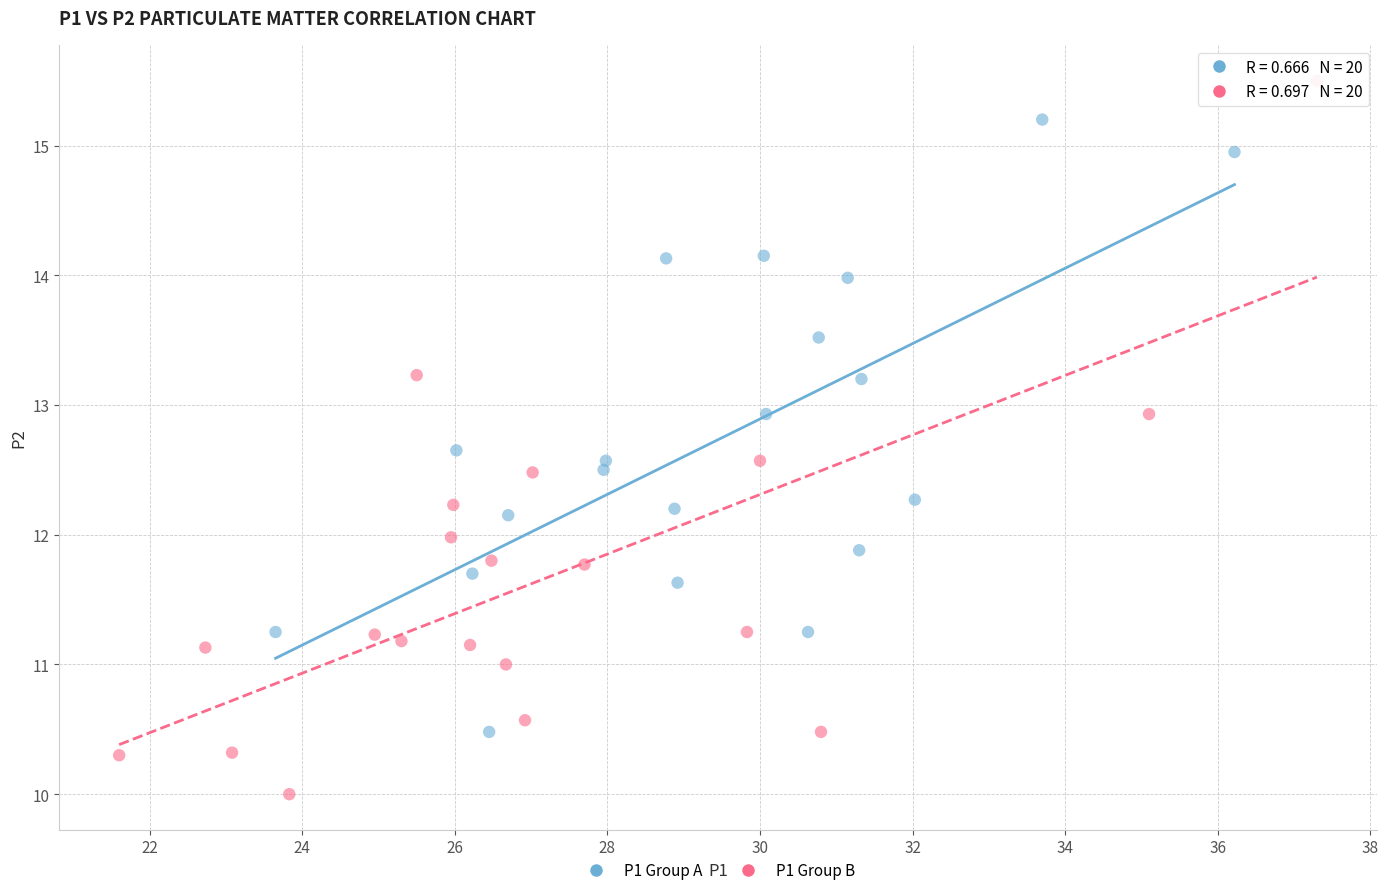

Which series contains the lowest Y value?

P1 Group B